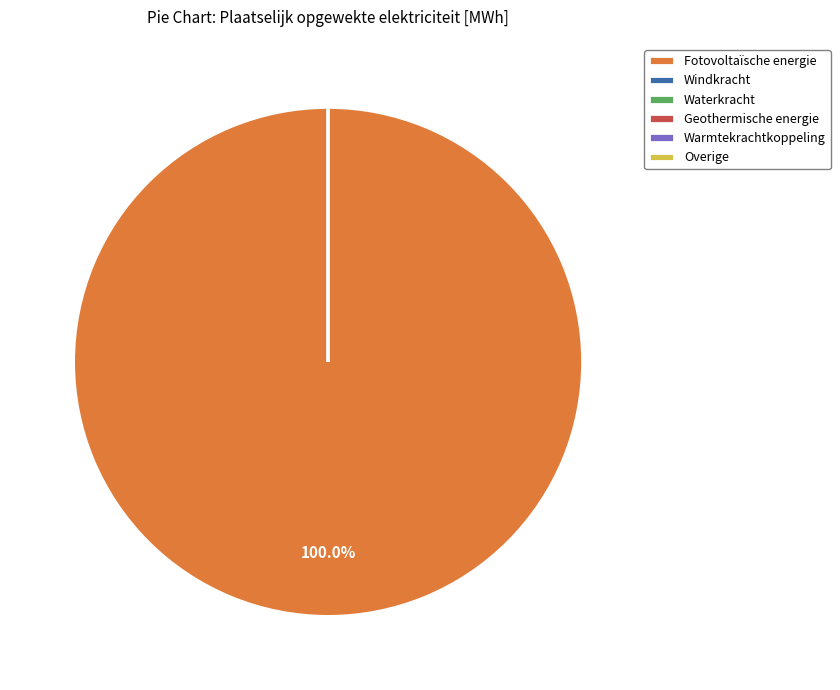

Rank the categories by value from lowest to highest.

Windkracht, Waterkracht, Geothermische energie, Warmtekrachtkoppeling, Overige, Fotovoltaïsche energie